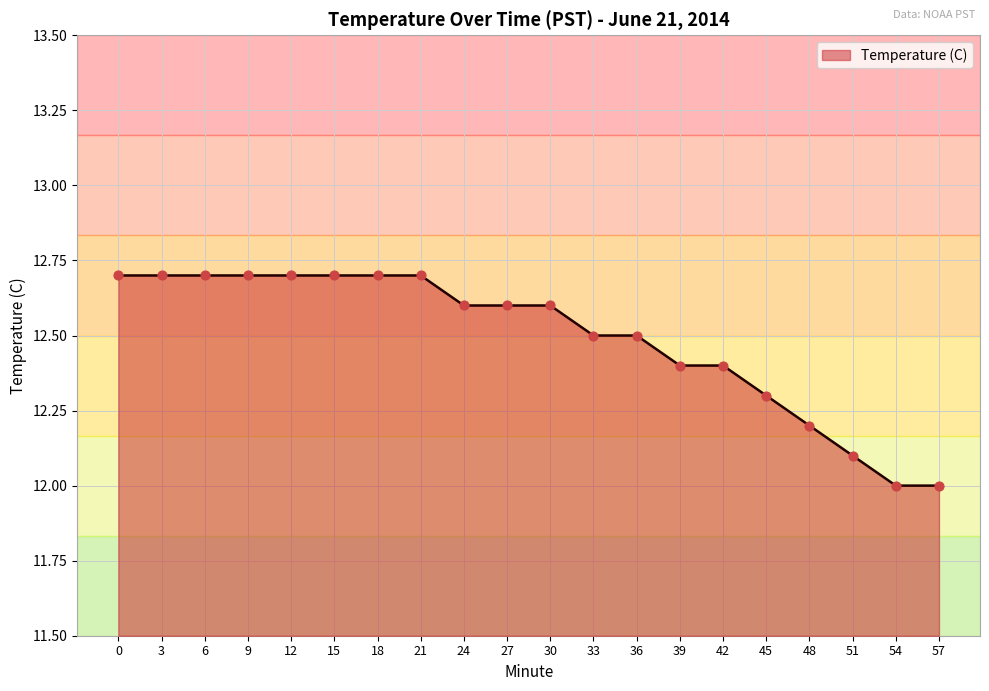

Approximately how many times larger is the value at 0 compared to 42?

1.0